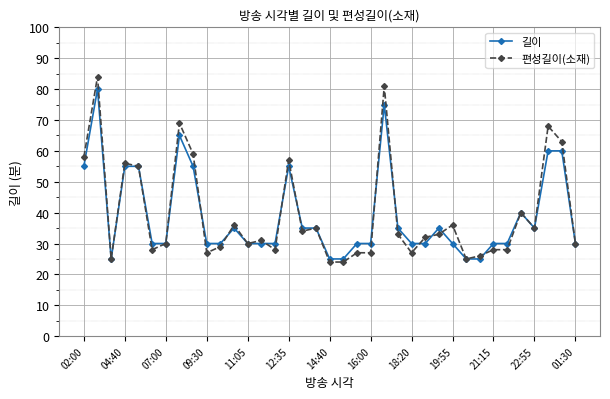

Reading left to right, extract all data points from this chart.

길이: 55	80	25	55	55	30	30	65	55	30	30	35	30	30	30	55	35	35	25	25	30	30	75	35	30	30	35	30	25	25	30	30	40	35	60	60	30
편성길이(소재): 58	84	25	56	55	28	30	69	59	27	29	36	30	31	28	57	34	35	24	24	27	27	81	33	27	32	33	36	25	26	28	28	40	35	68	63	30